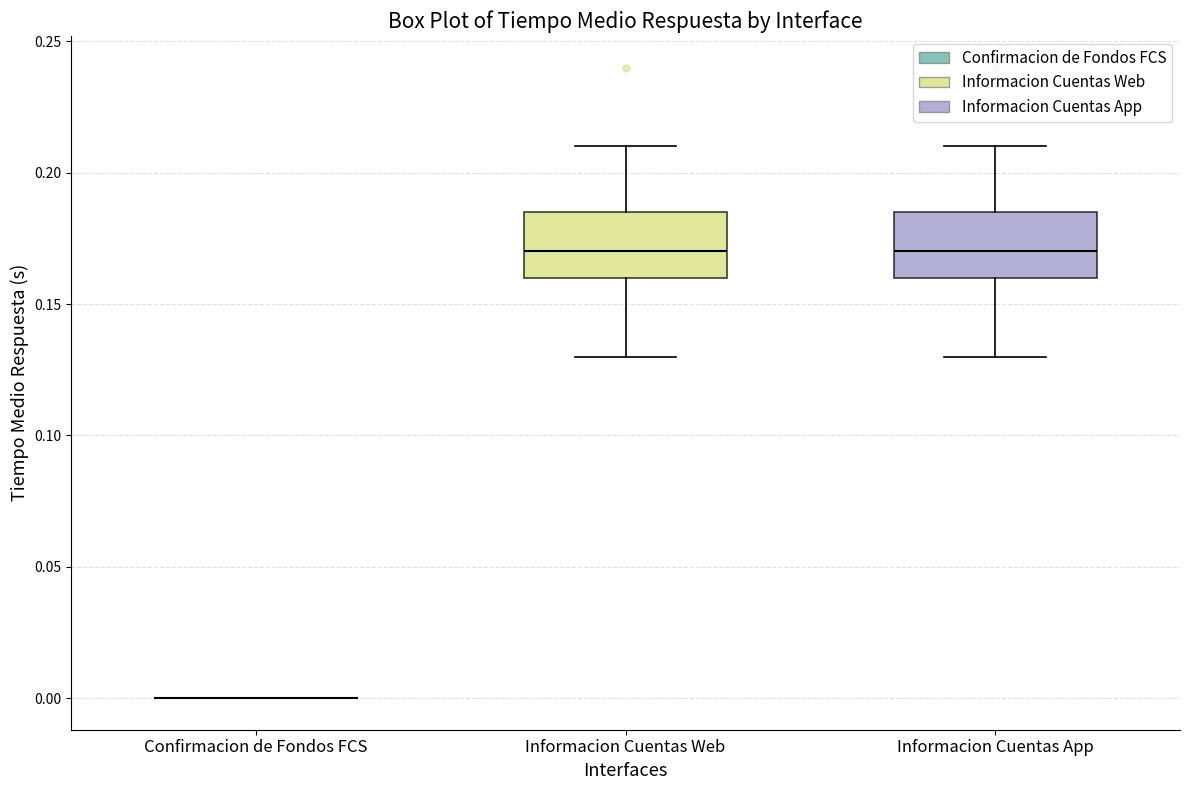

Reading left to right, transcribe this box plot: for each box, give where its median line is, the range the box spans, and where its two whiskers end, as read against the y-axis. The values are not printed on the chart, so give them approximately, as read against the axis.

Confirmacion de Fondos FCS: box collapsed to a line at 0.000, whiskers 0.000 to 0.000
Informacion Cuentas Web: median 0.170, box 0.160 to 0.185, whiskers 0.130 to 0.210
Informacion Cuentas App: median 0.170, box 0.160 to 0.185, whiskers 0.130 to 0.210